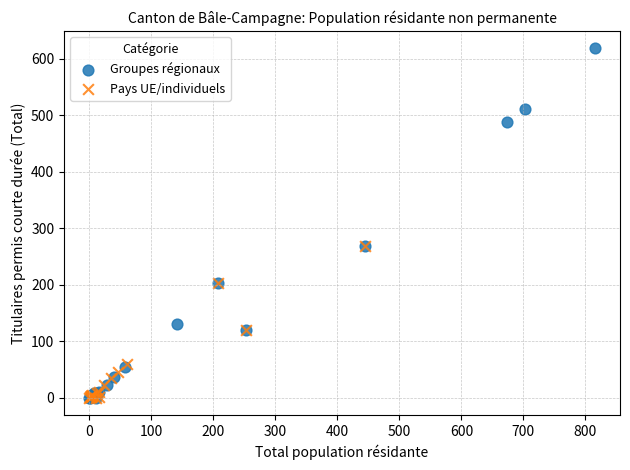

Which series has the largest Y range (max minus min)?

Groupes régionaux